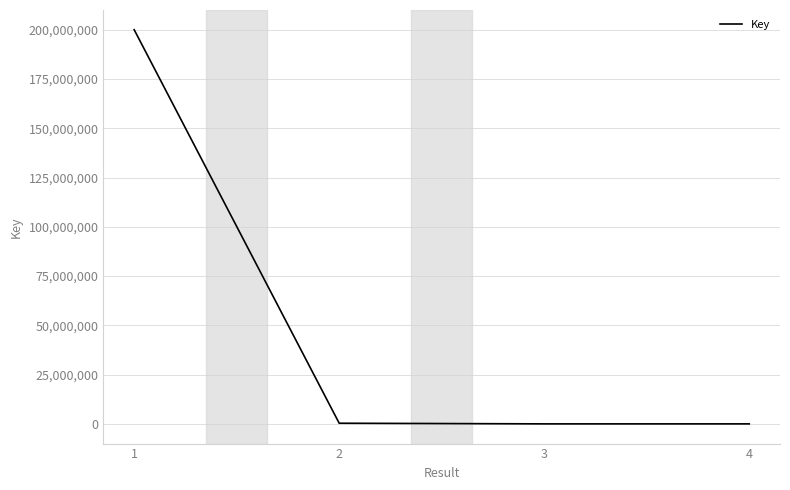

What is the average value?

50107752